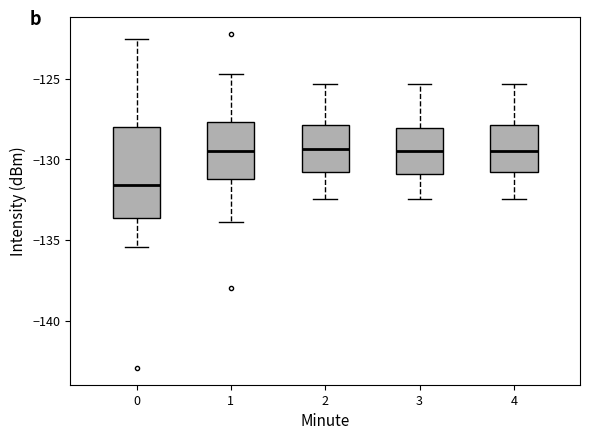

Comparing the boxes themselves (not the whiskers), which one is the tallest?

0